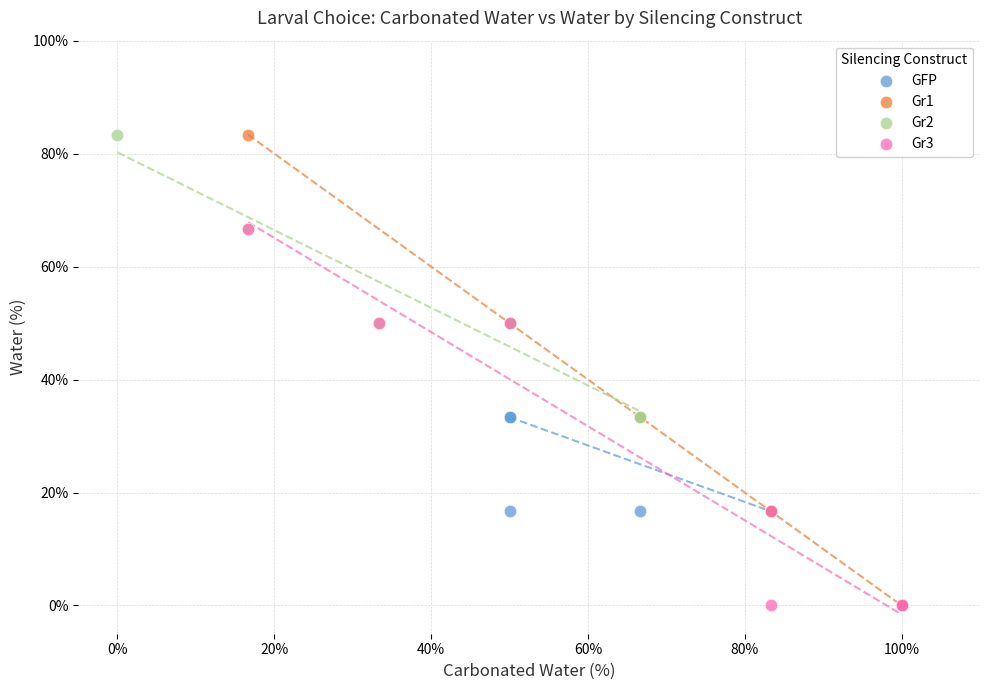

Which series has the widest spread of Y values?

Gr1